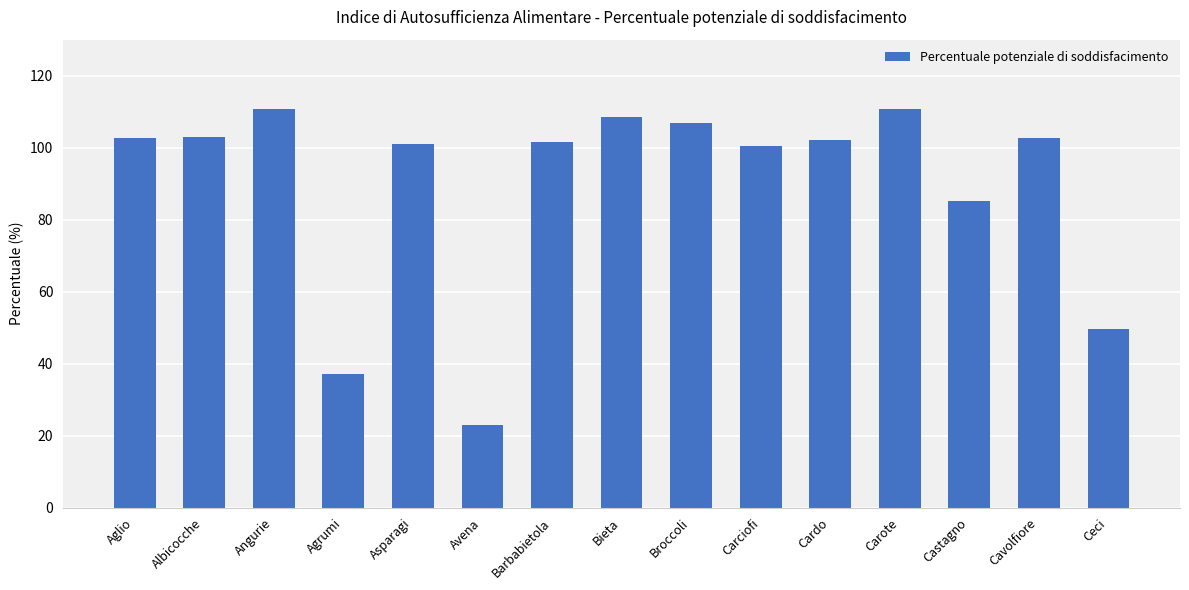

Count the number of categories in the chart.

15